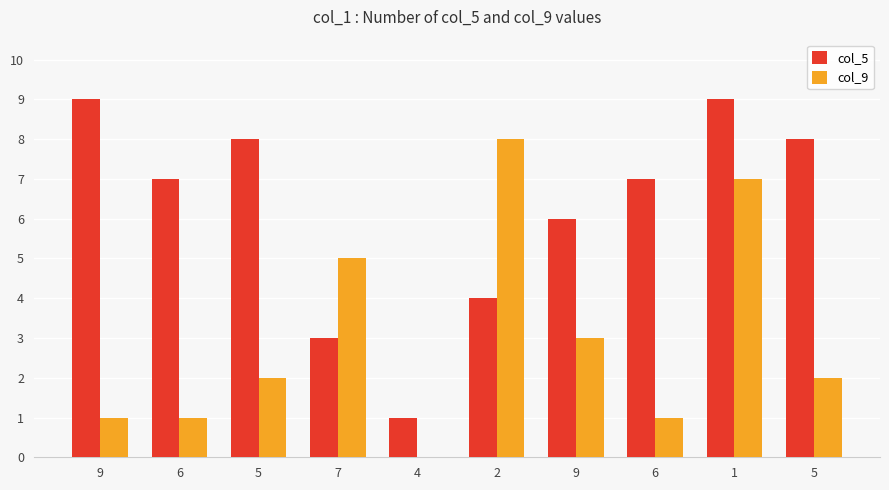

What is the difference between the col_5 values at 1 and 4?

8